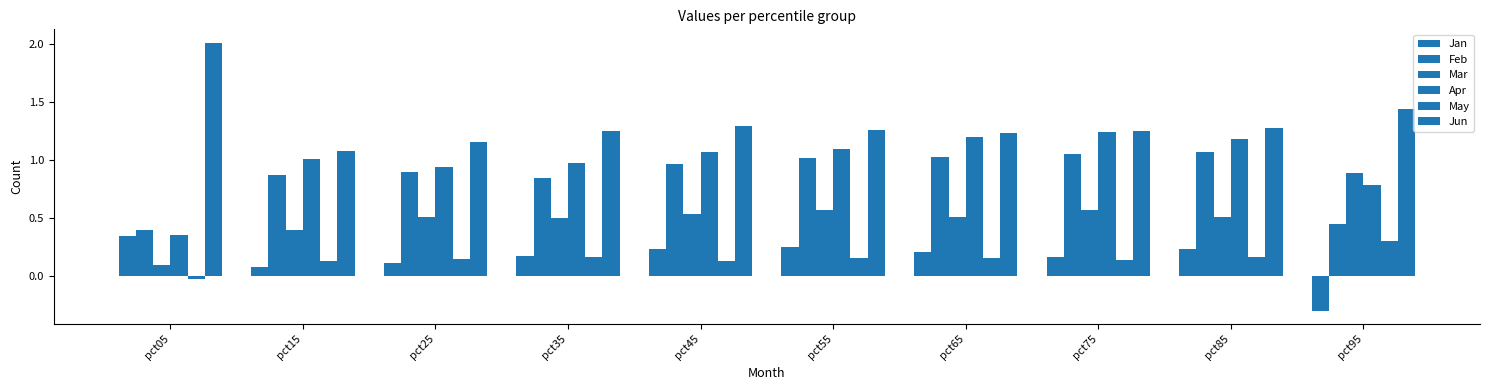

How many values in the Jan series exceed 0?

9